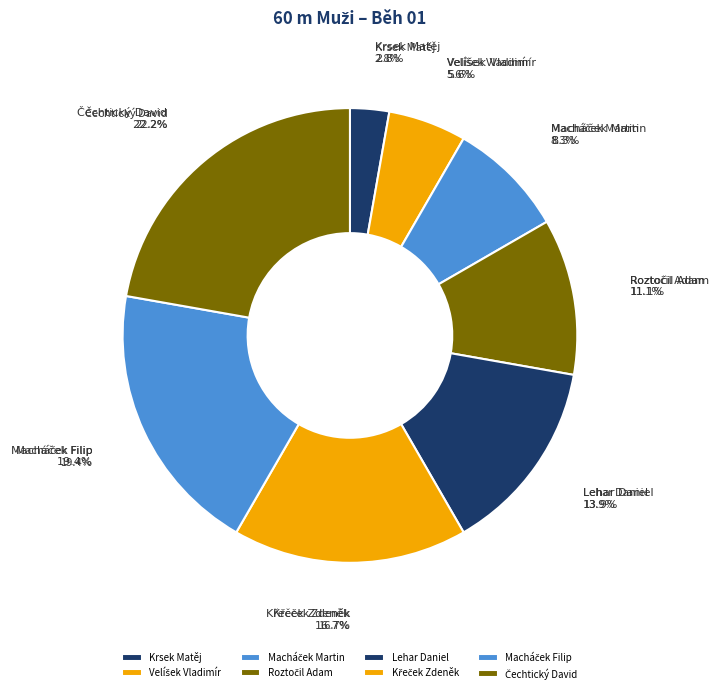

Approximately how many times larger is the value at Macháček Martin compared to Krsek Matěj?

3.0